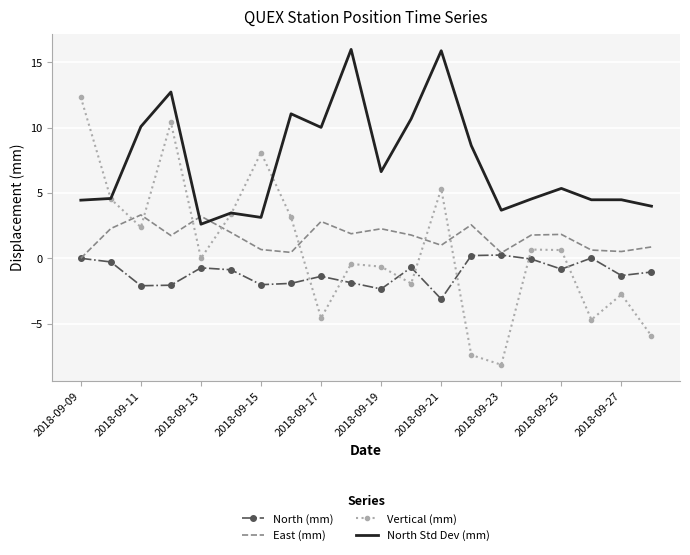

List the series in order of their peak value, highest first.

North Std Dev (mm), Vertical (mm), East (mm), North (mm)